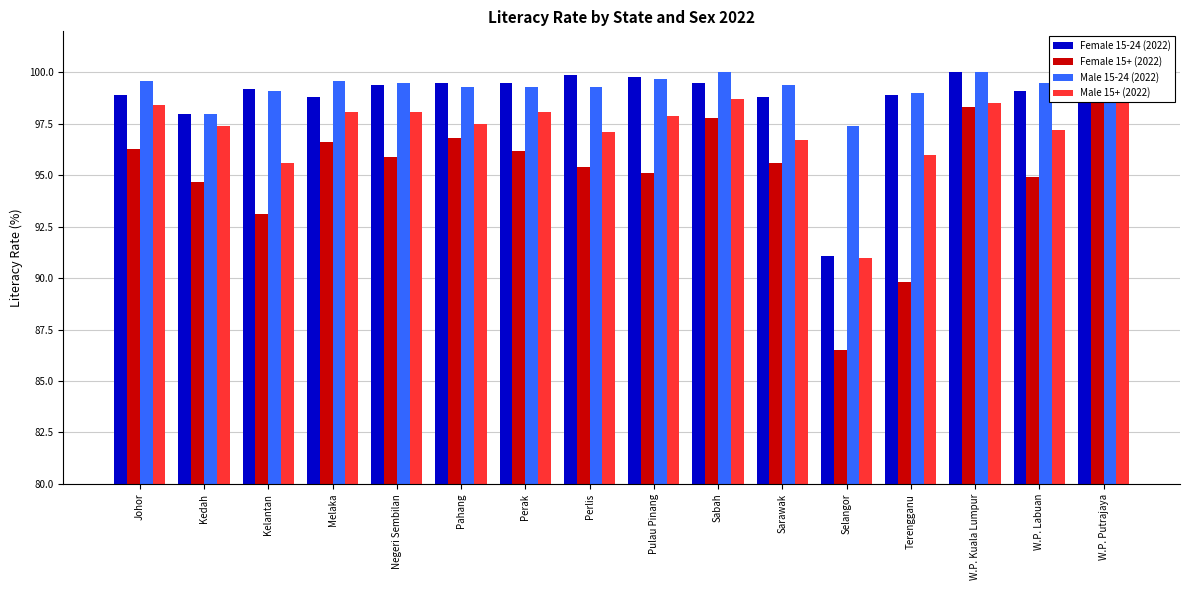

The Male 15+ (2022) series shows 20.0 at Kelantan. True or false?

False